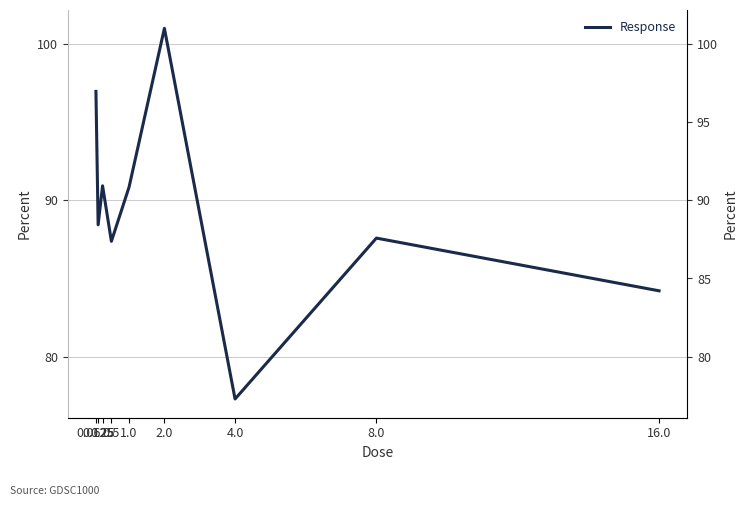

How many data points does each series have?

9